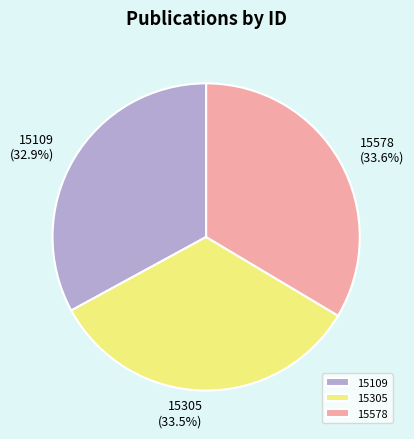

Combined, do 15578 and 15305 account for over 50%?

Yes